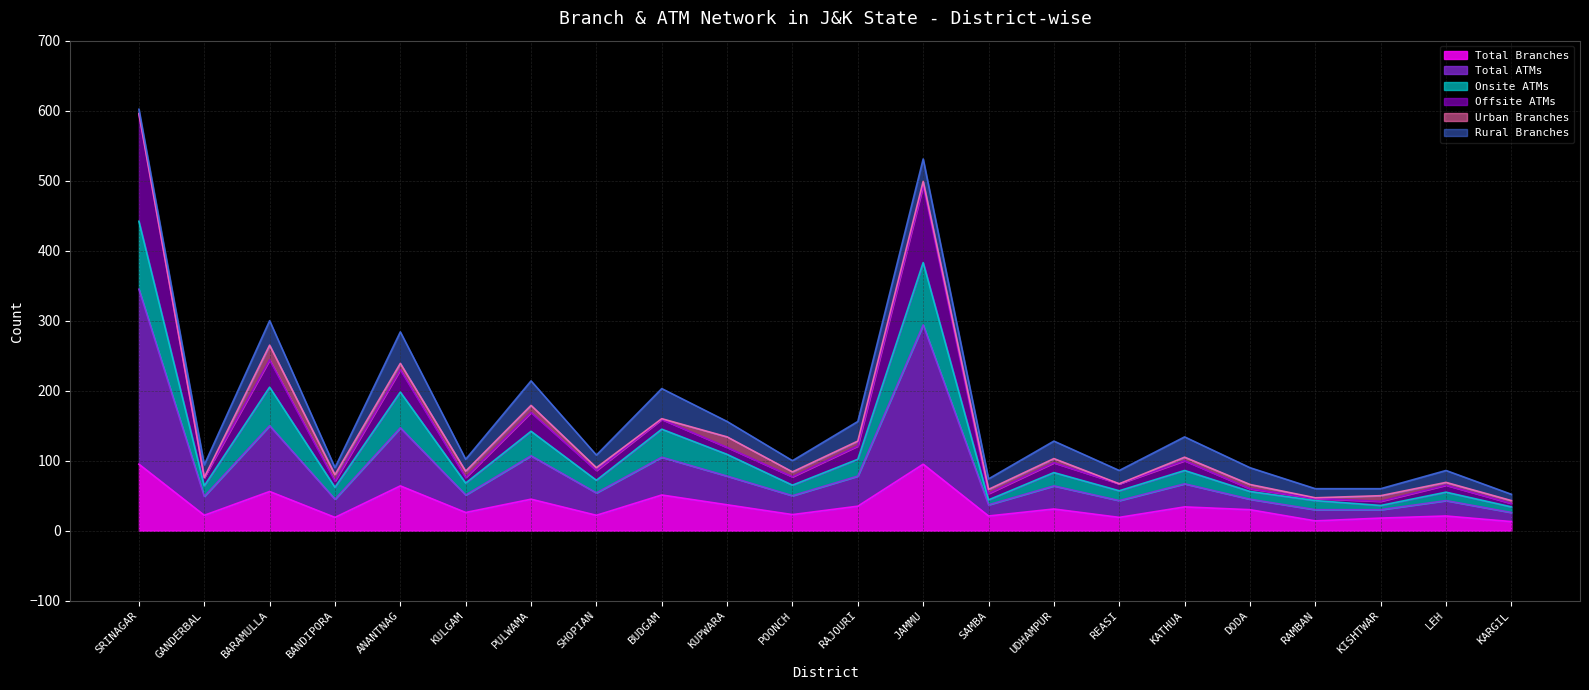

At which category does Total Branches reach its first local valley?

GANDERBAL